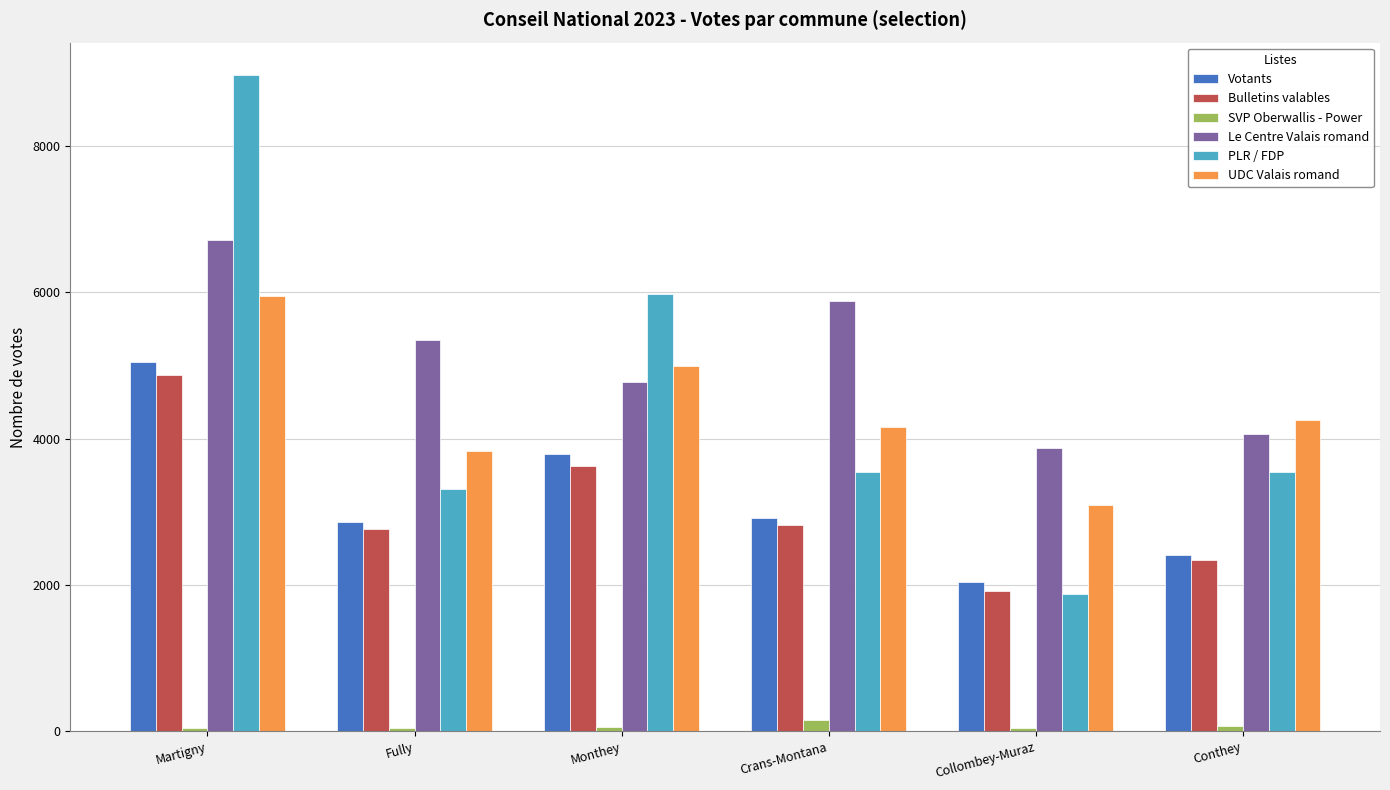

Between Fully and Conthey, which series saw the biggest shift?

Le Centre Valais romand